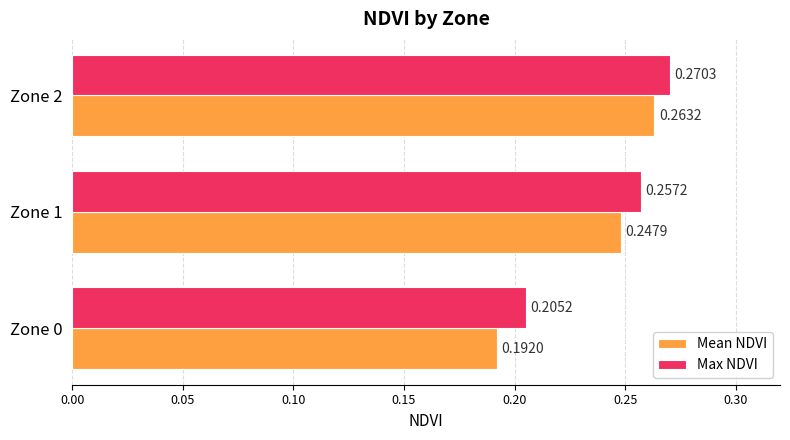

Rank the categories by Max NDVI value from highest to lowest.

Zone 2, Zone 1, Zone 0